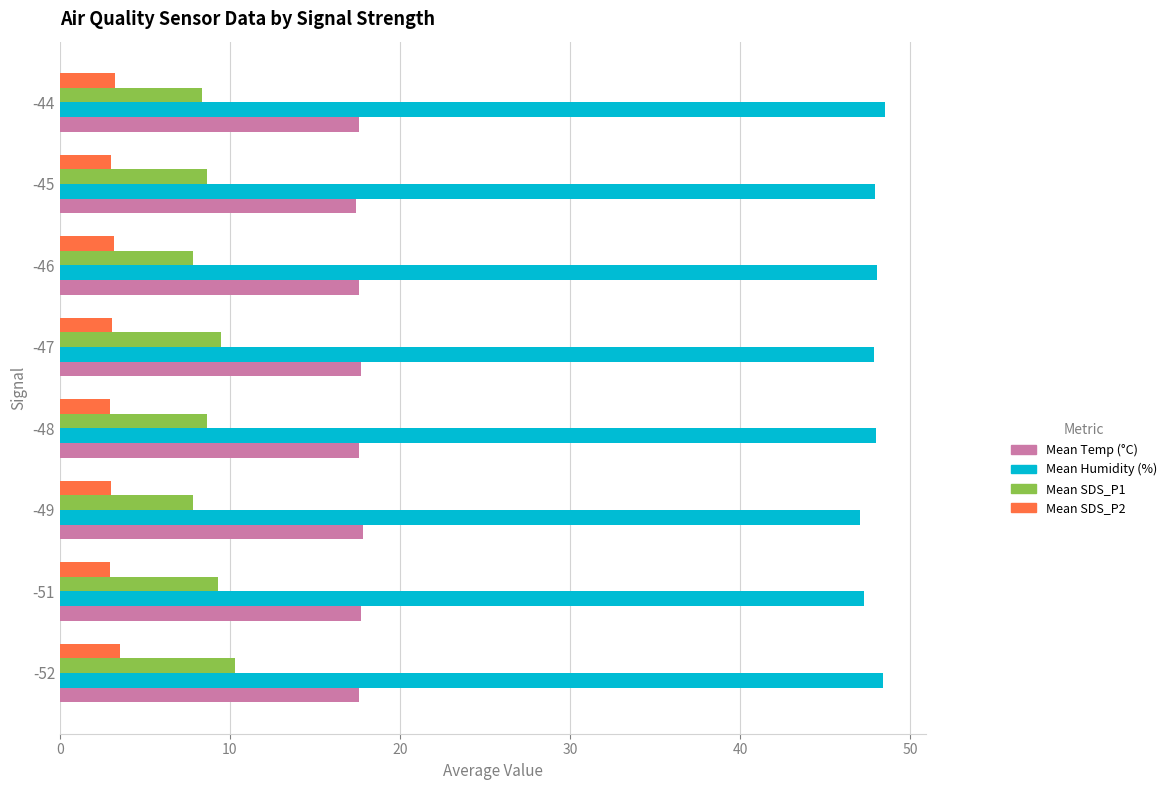

What is the difference between the highest and lowest values at -51?

44.4